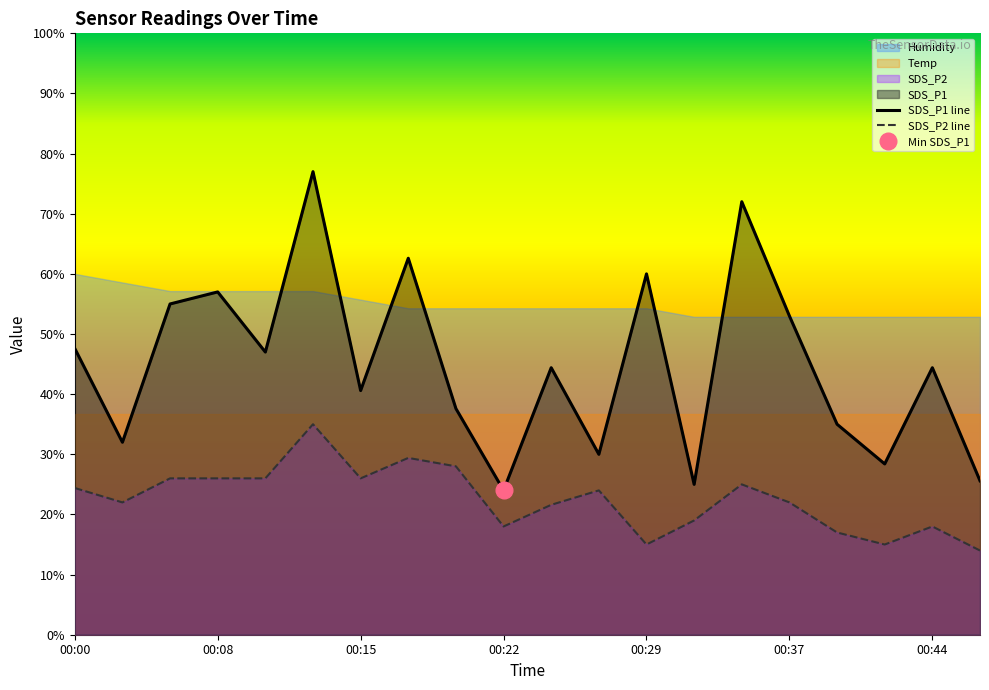

What is the minimum value for SDS_P1 line?

24.0